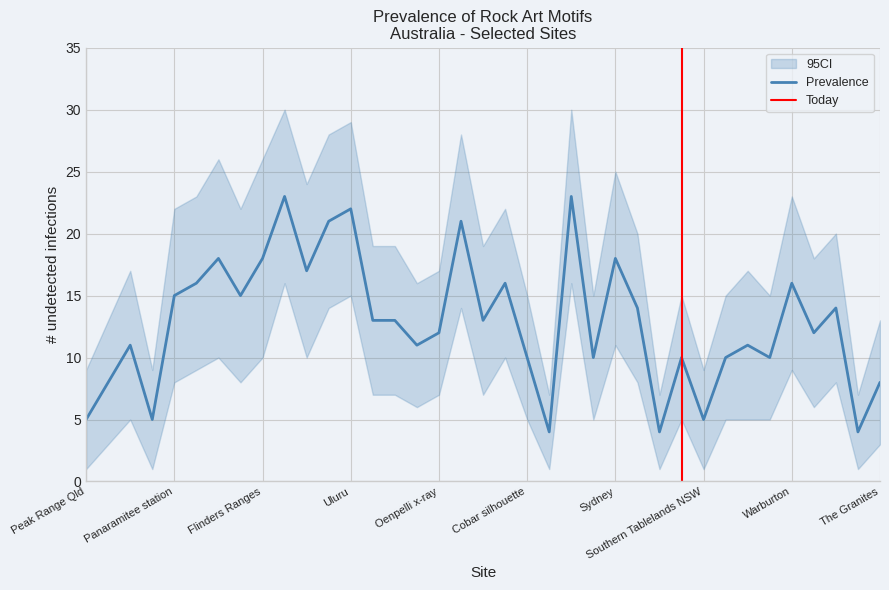

Where is the first local maximum for ci_upper?

Goat Rock